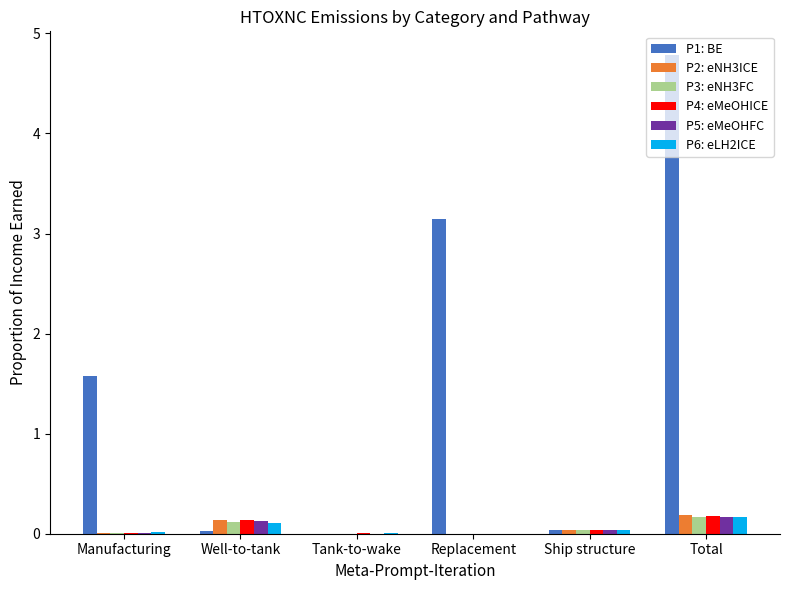

The P3: eNH3FC series shows 0.0 at Manufacturing. True or false?

True